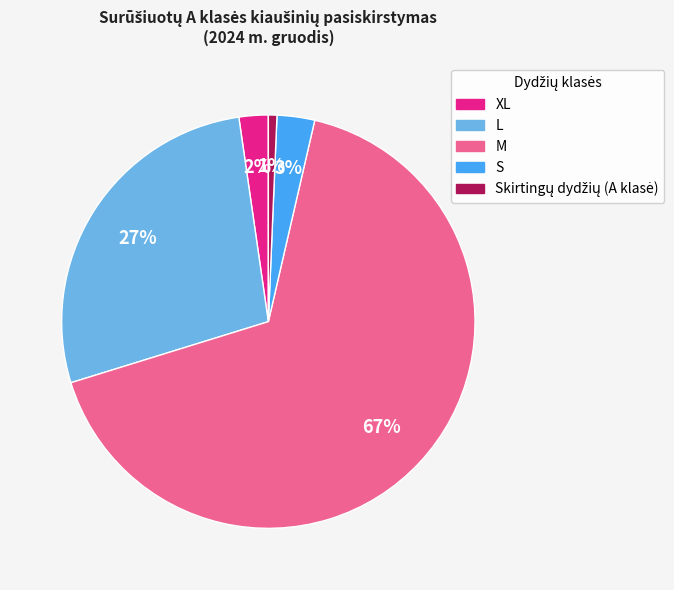

To the nearest percent, what is the difference between the largest and smallest slice percentages?

66%